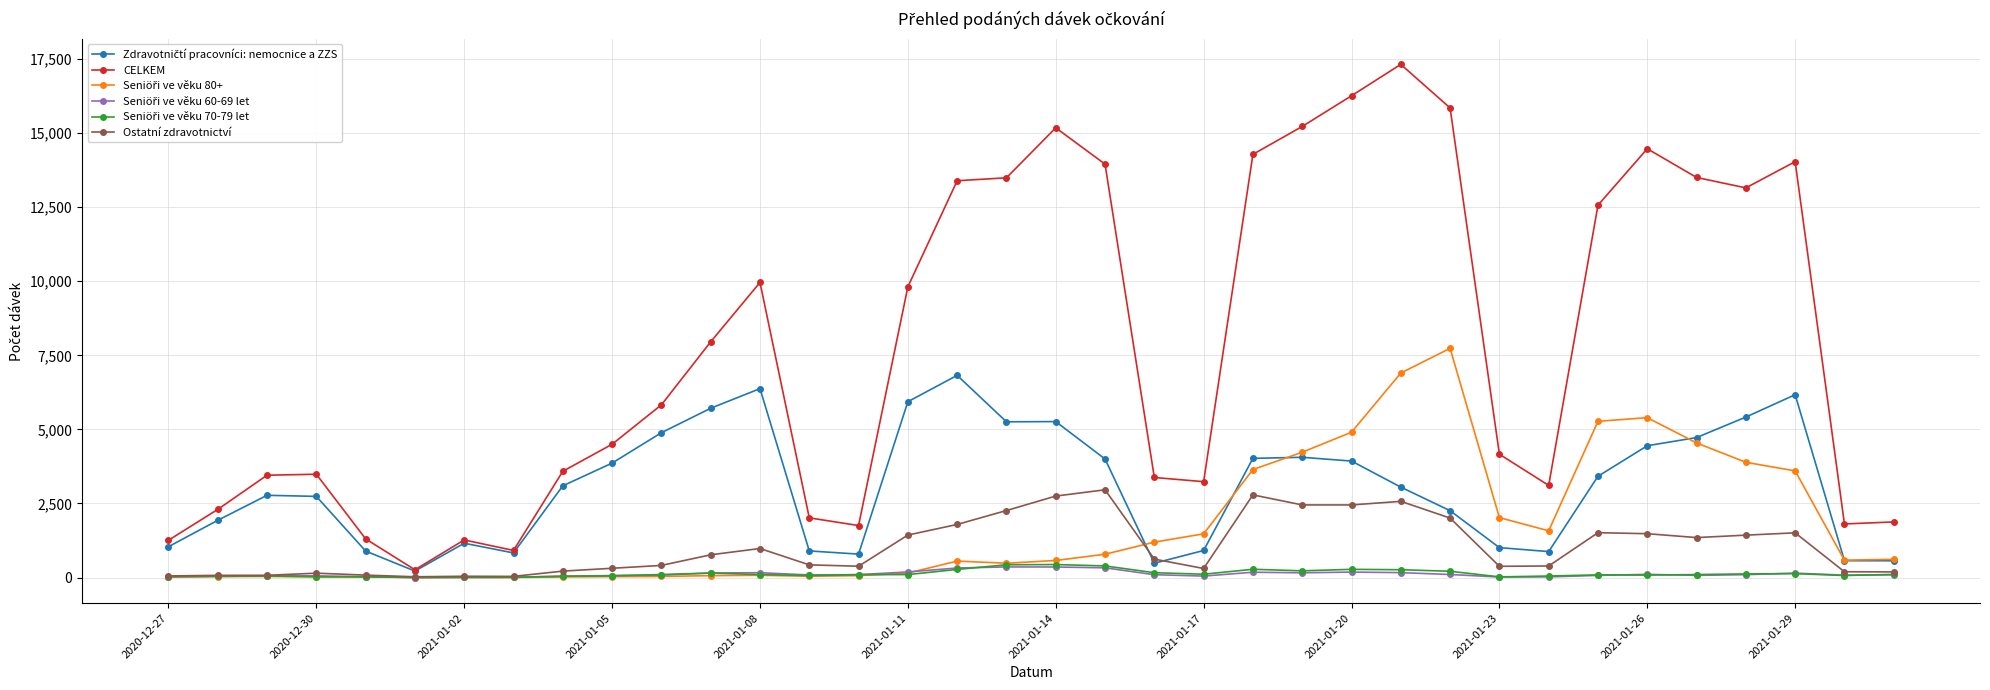

Which series has the largest total across all categories?

CELKEM